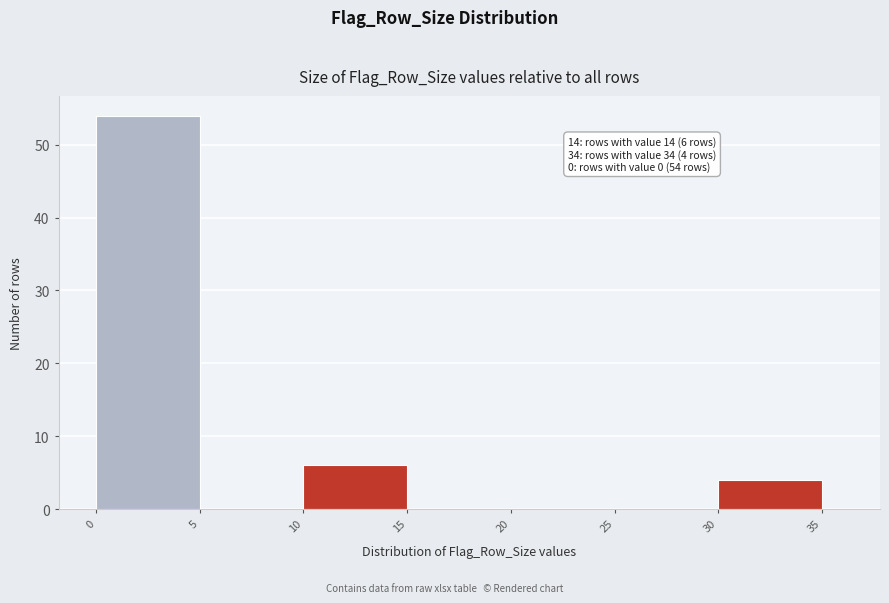

Read against the x-axis, roughly where is the centre of the tallest bar?

2.5